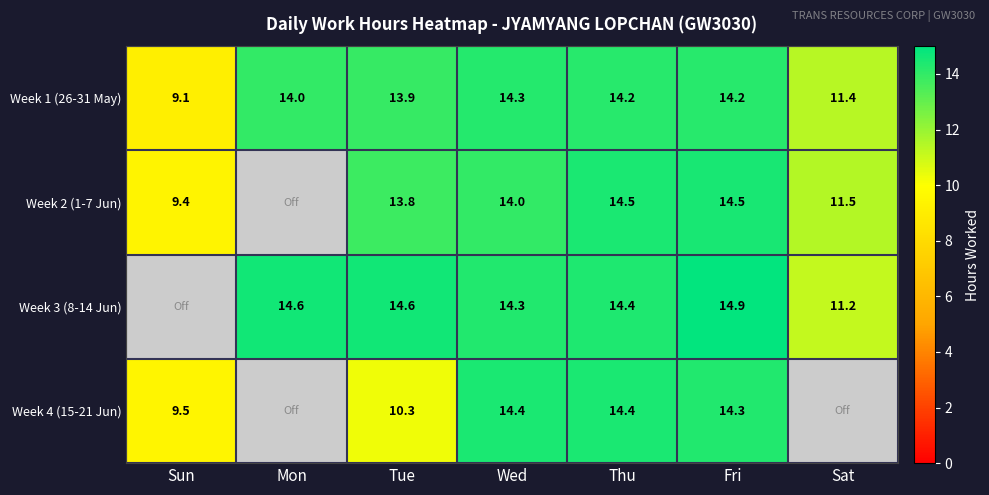

At which label is Week 1 (26-31 May) closest to 11?

Sat